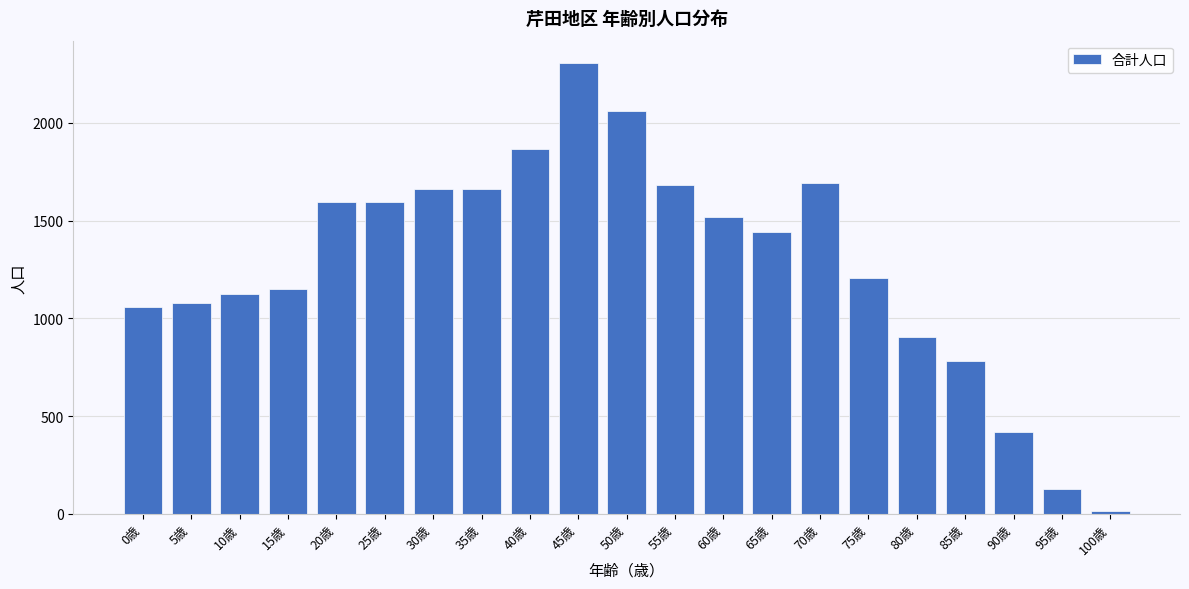

True or false: the data shows 16 at 100歳.

True